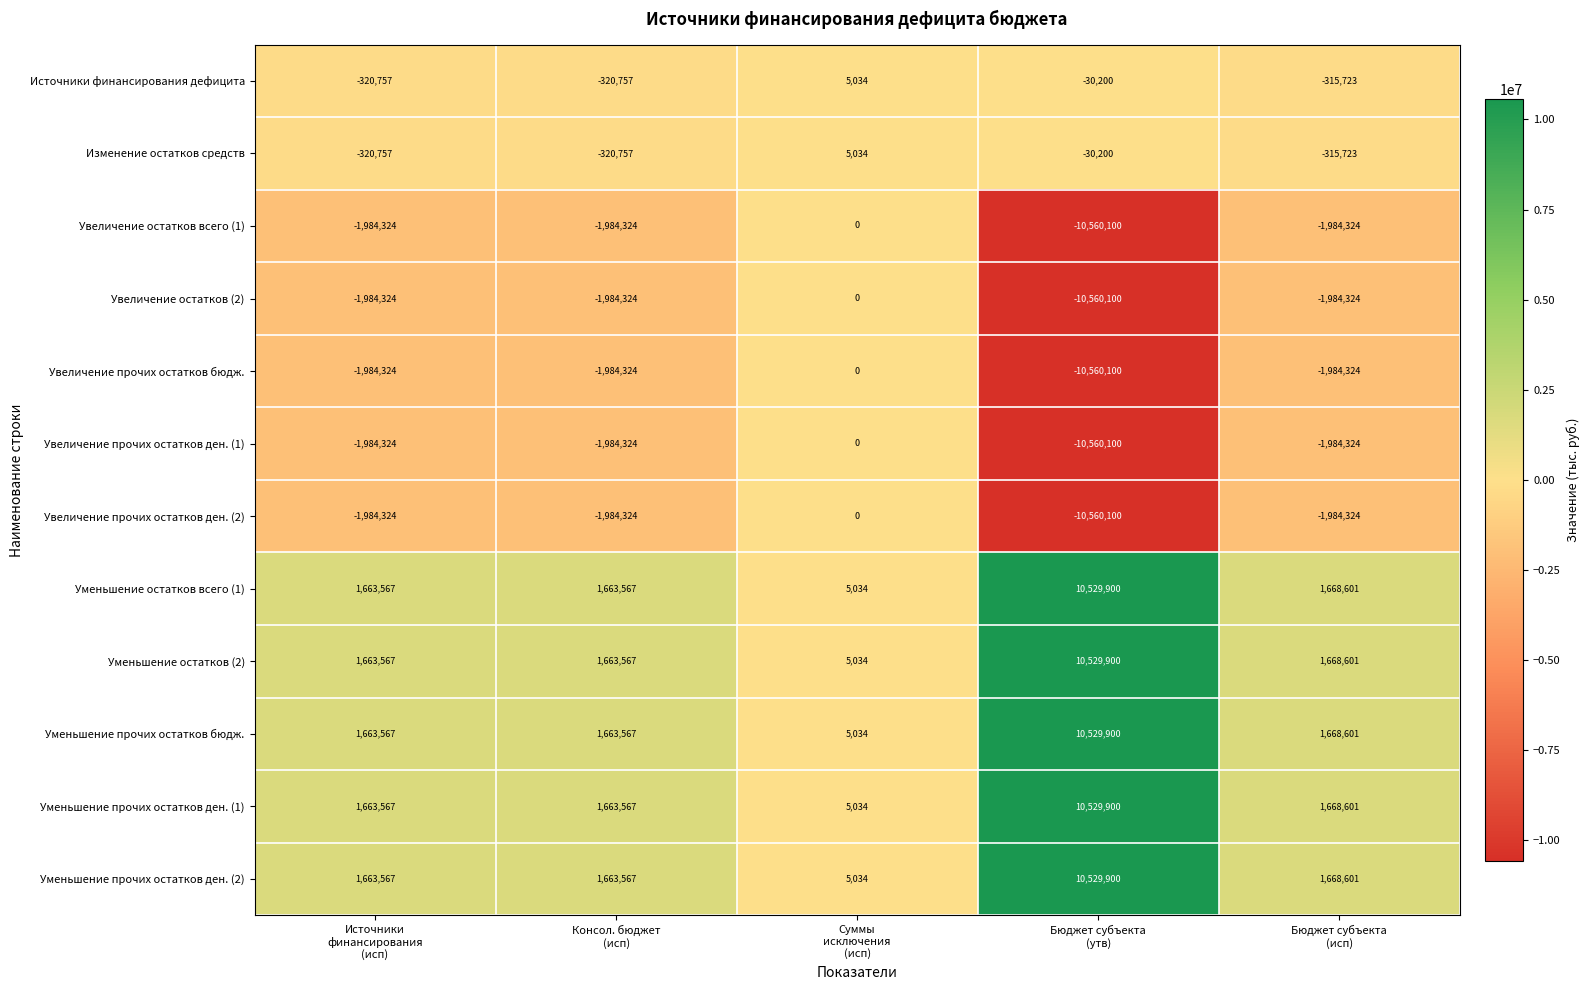

What is the difference between the second highest and minimum values in the Увеличение остатков всего (1) series?

8575776